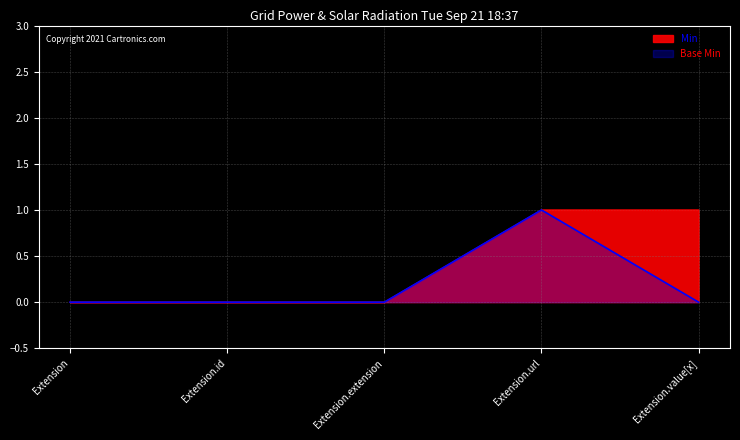

How many values in Base Min are above zero?

1